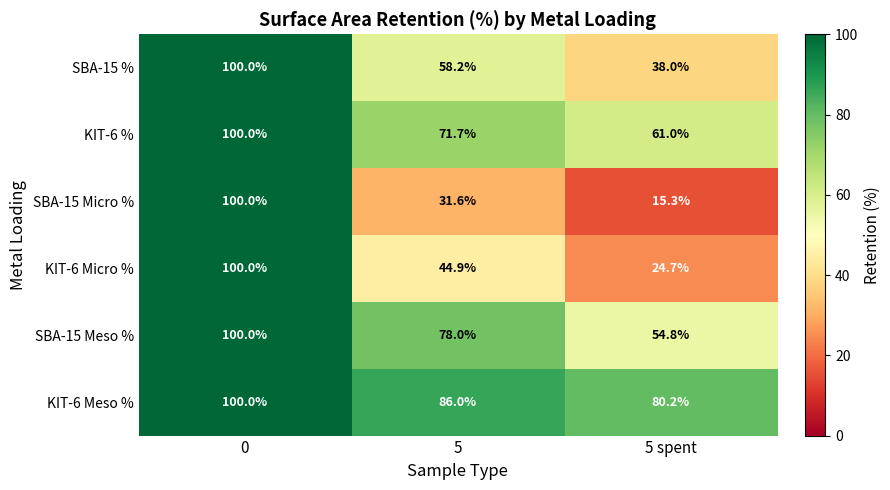

Read the KIT-6 Micro % value at 0.

100.0